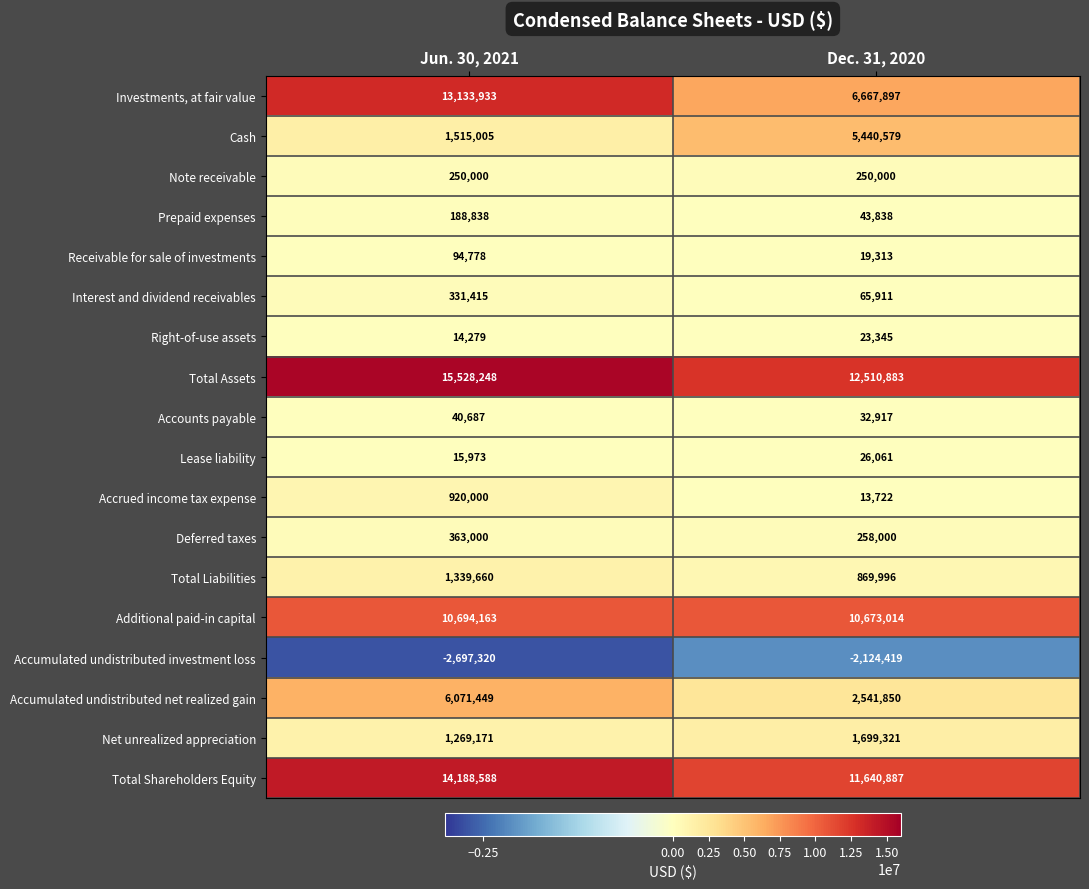

At which category is the sum across all series the highest?

Jun. 30, 2021